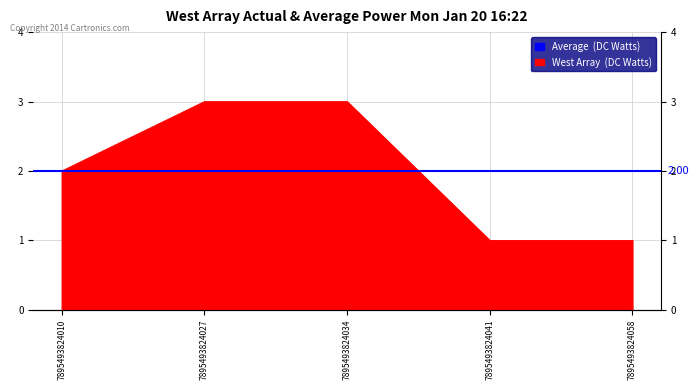

The value at 7895493824034 is 4. True or false?

False